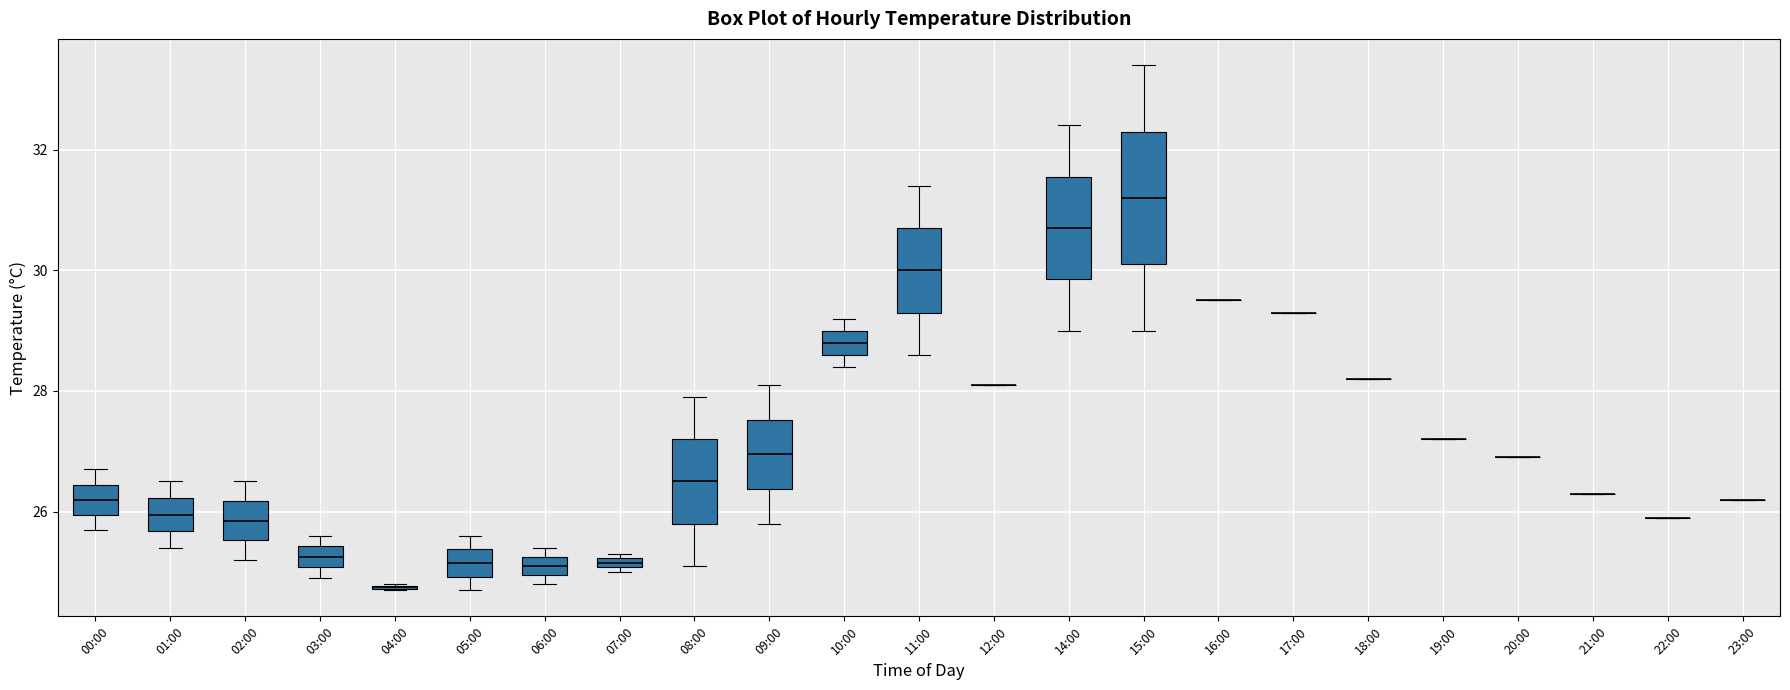

Which box is the tallest, from its lower edge to its upper edge?

15:00